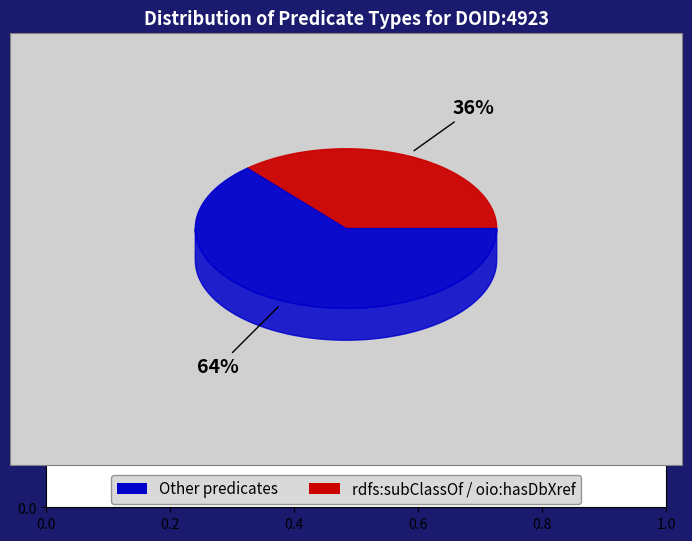

Combined, do rdf:type and oio:inSubset account for over 50%?

No